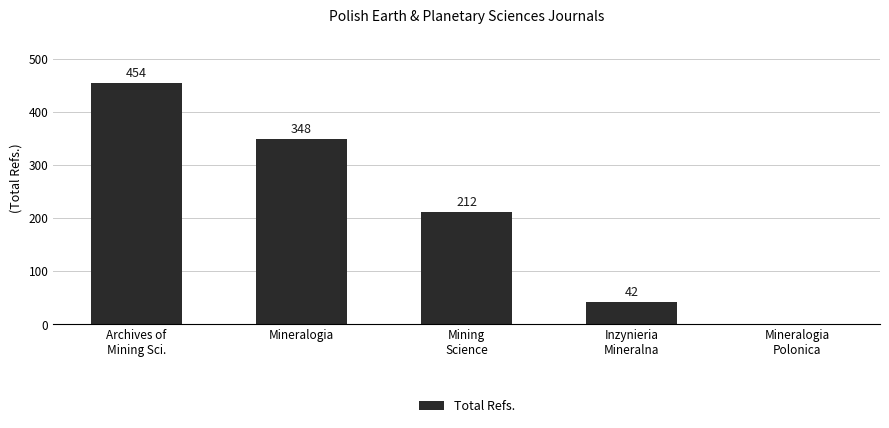

What is the maximum value shown in the chart?

454